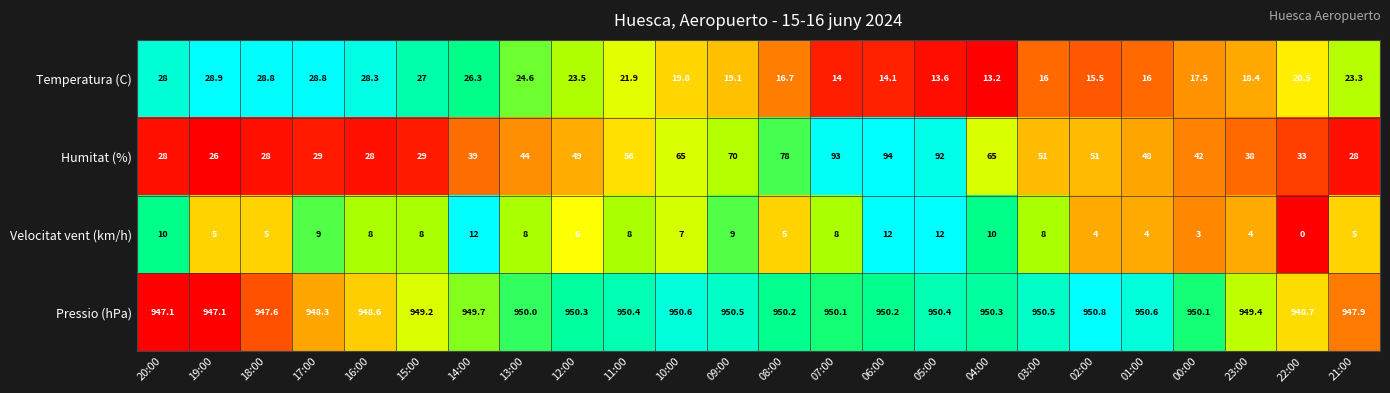

List the series in order of their peak value, lowest first.

Velocitat vent (km/h), Temperatura (C), Humitat (%), Pressio (hPa)